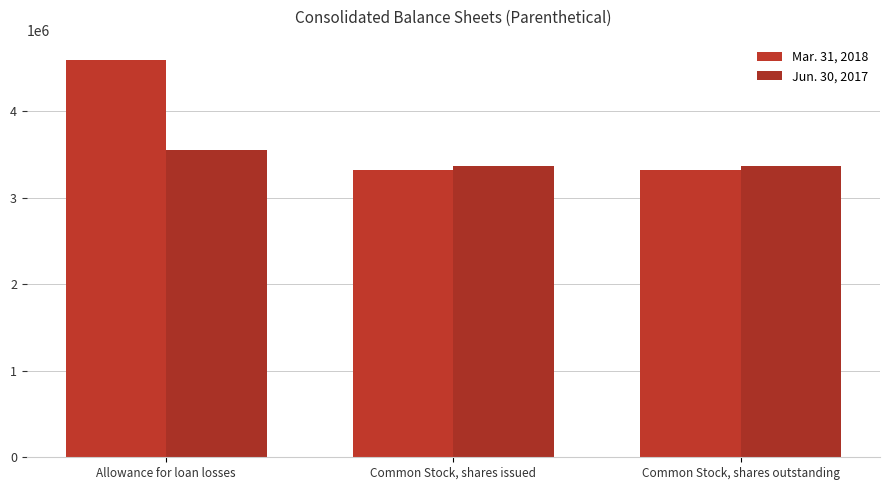

What is the total value across all series at Common Stock, shares issued?

6690202